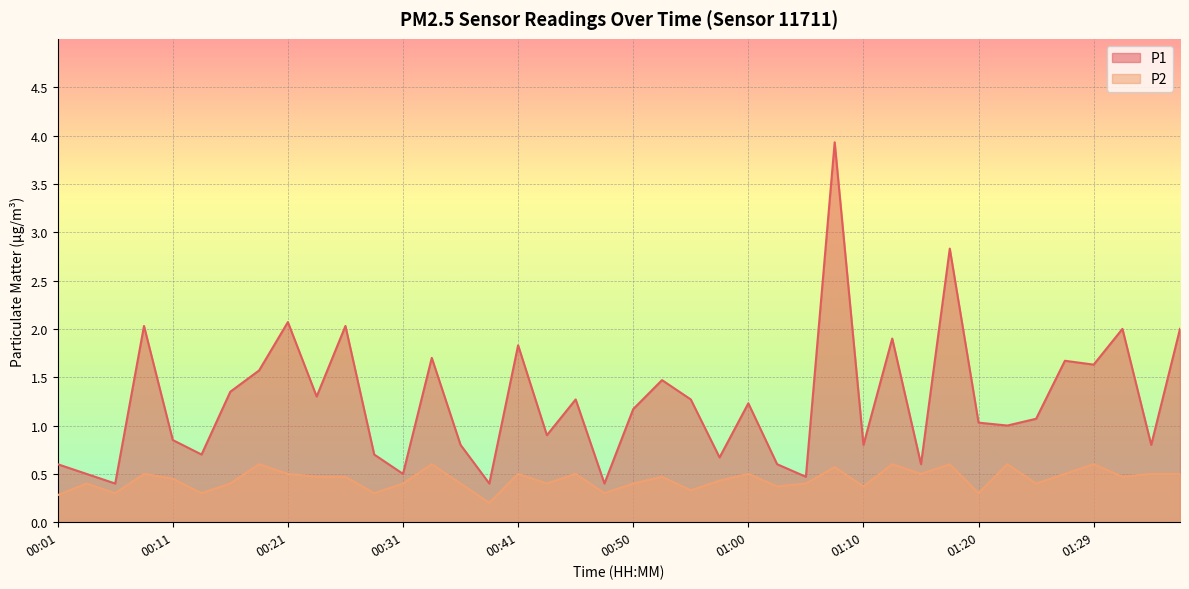

Rank the series at 00:33 from lowest to highest value.

P2, P1